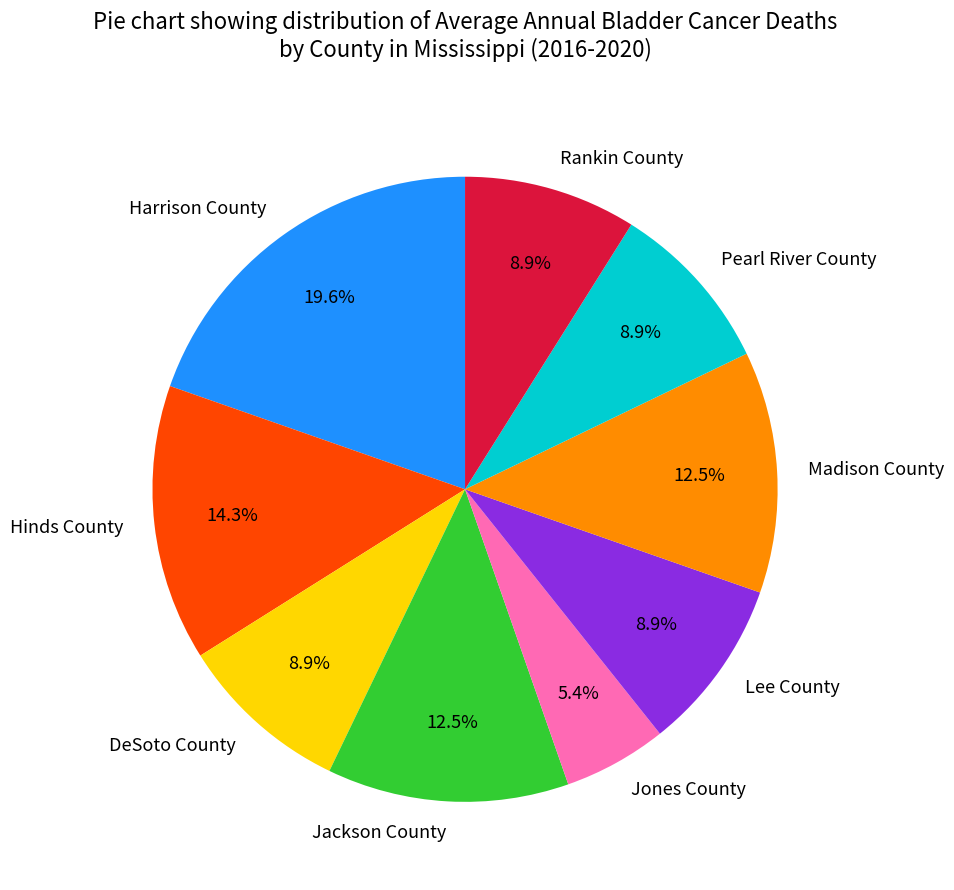

Count the number of slices in the pie.

9